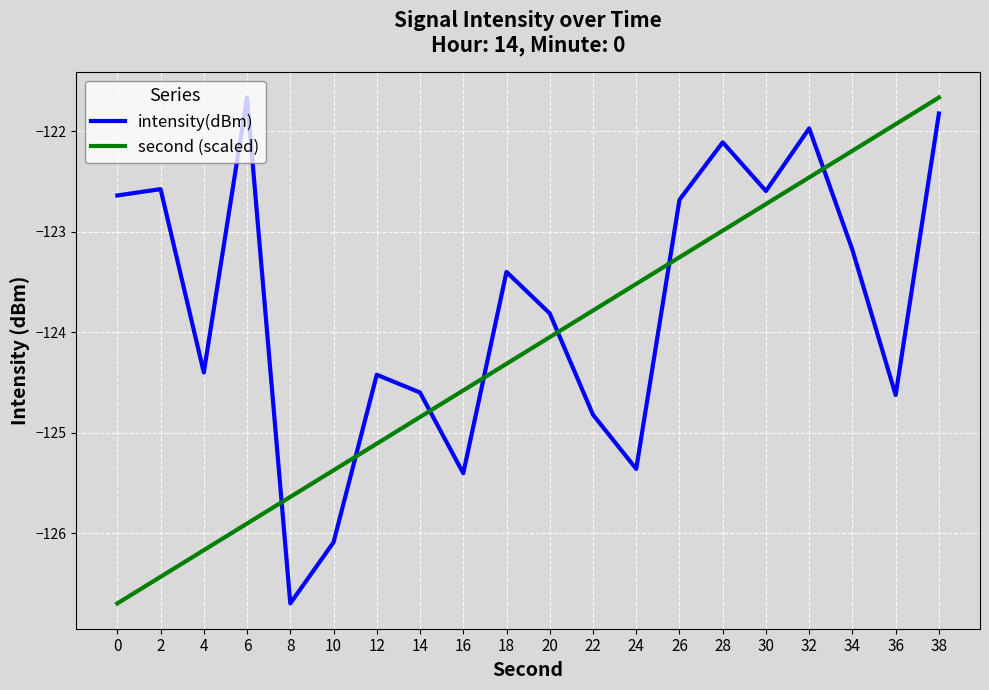

Reading right to left, what are all the values shown in this chart?

intensity(dBm): 38=-121.8	36=-124.6	34=-123.2	32=-122.0	30=-122.6	28=-122.1	26=-122.7	24=-125.4	22=-124.8	20=-123.8	18=-123.4	16=-125.4	14=-124.6	12=-124.4	10=-126.1	8=-126.7	6=-121.7	4=-124.4	2=-122.6	0=-122.6
second (scaled): 38=-121.7	36=-121.9	34=-122.2	32=-122.5	30=-122.7	28=-123.0	26=-123.3	24=-123.5	22=-123.8	20=-124.1	18=-124.3	16=-124.6	14=-124.8	12=-125.1	10=-125.4	8=-125.6	6=-125.9	4=-126.2	2=-126.4	0=-126.7